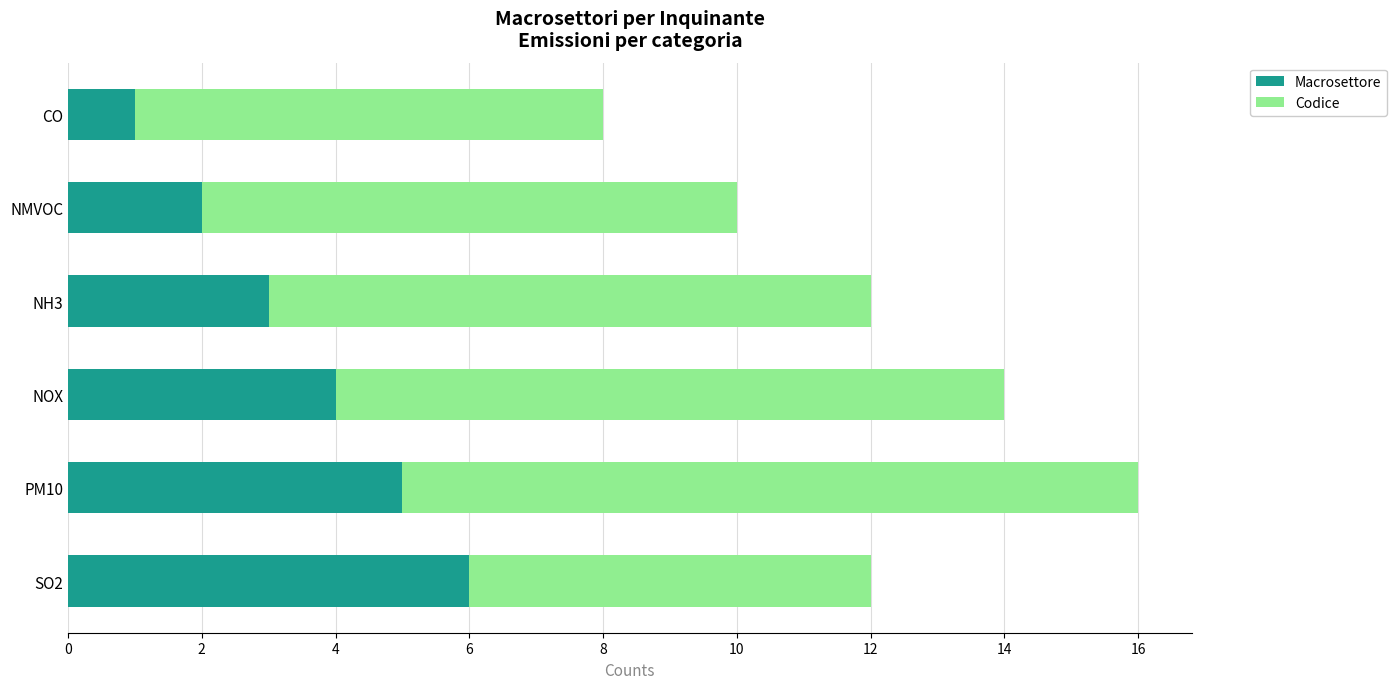

What is the highest value of the Macrosettore series?

6